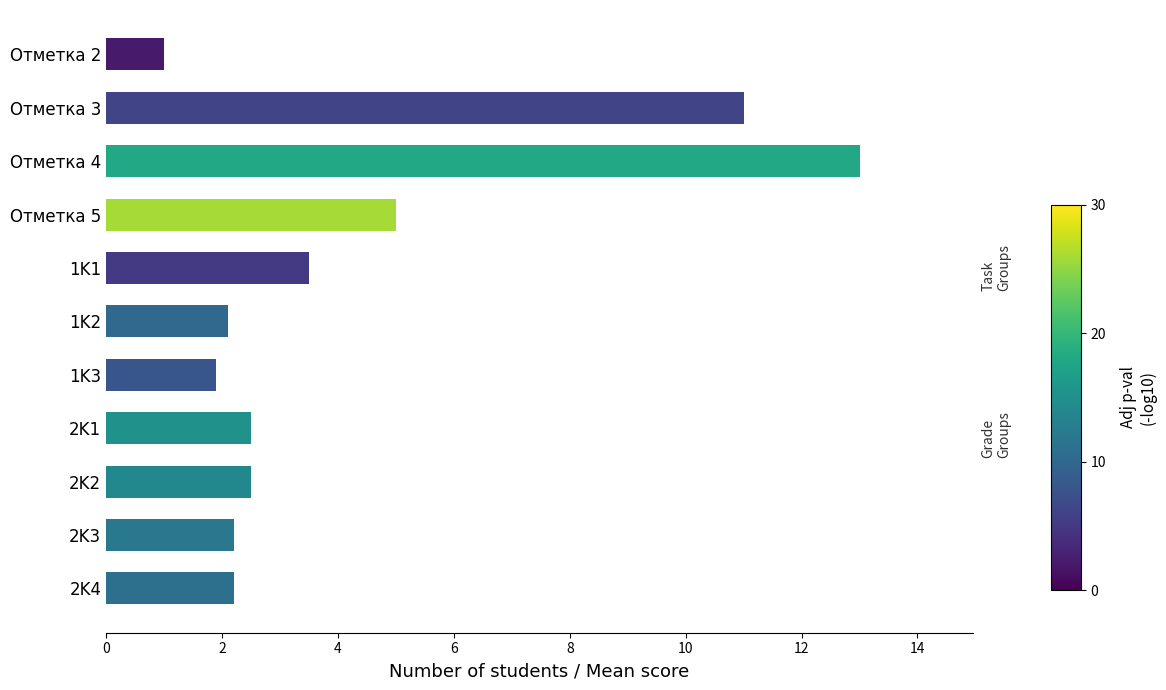

What is the difference between the maximum and minimum values?

12.0